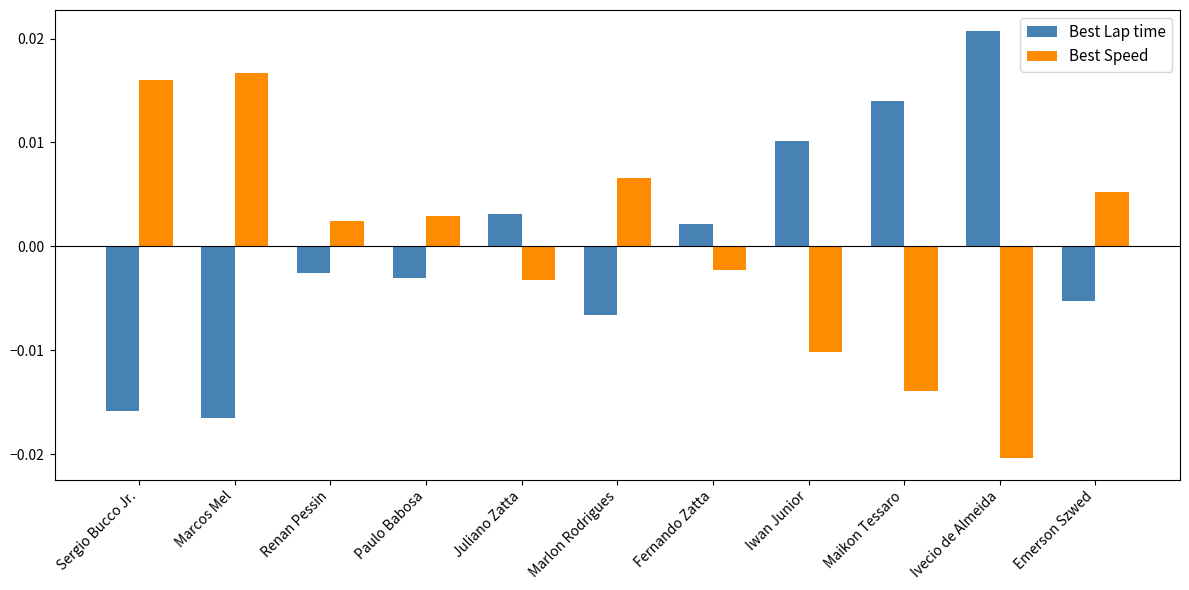

Where is Best Lap time nearest to the value 0?

Fernando Zatta